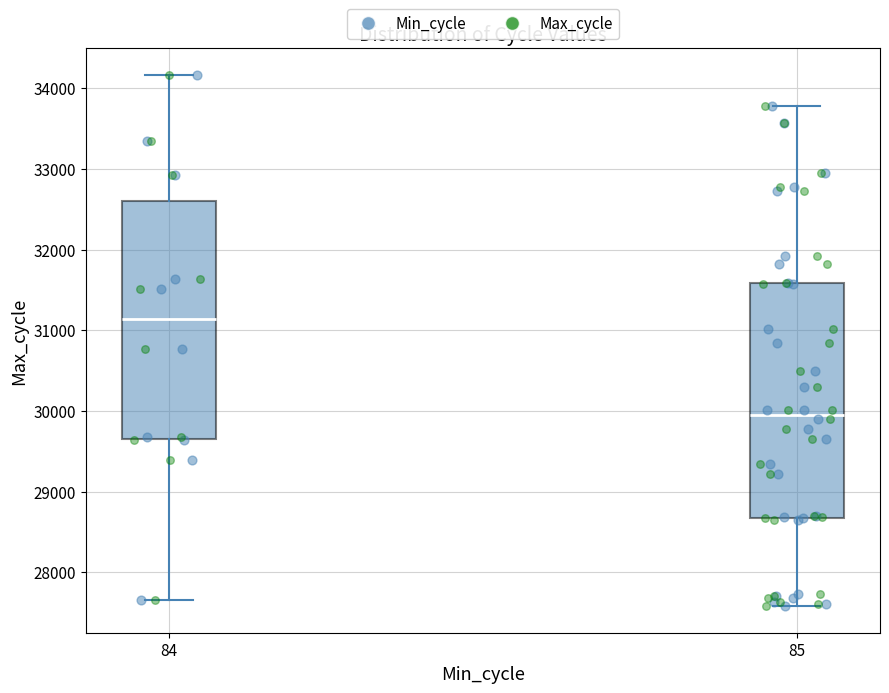

Reading left to right, transcribe this box plot: for each box, give where its median line is, the range the box spans, and where its two whiskers end, as read against the y-axis. The values are not printed on the chart, so give them approximately, as read against the axis.

84: median 31100, box 29700 to 32600, whiskers 27700 to 34200
85: median 30000, box 28700 to 31600, whiskers 27600 to 33800